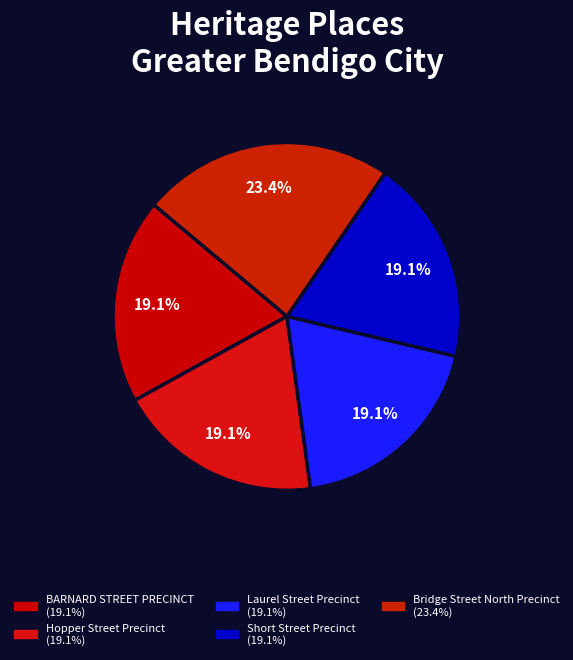

How many segments does this pie chart have?

5